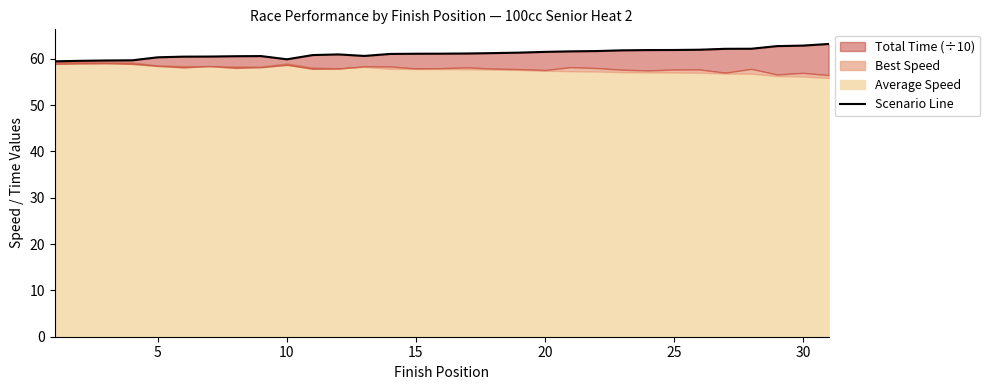

Does the chart have visible grid lines?

No